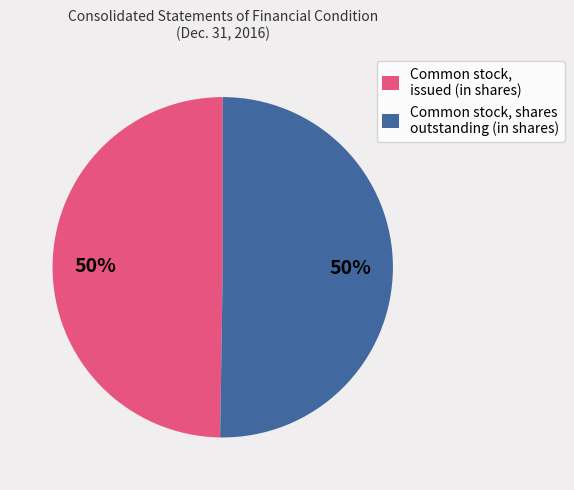

To the nearest percent, what is the combined percentage of Common stock, issued (in shares) and Common stock, shares outstanding (in shares)?

100%